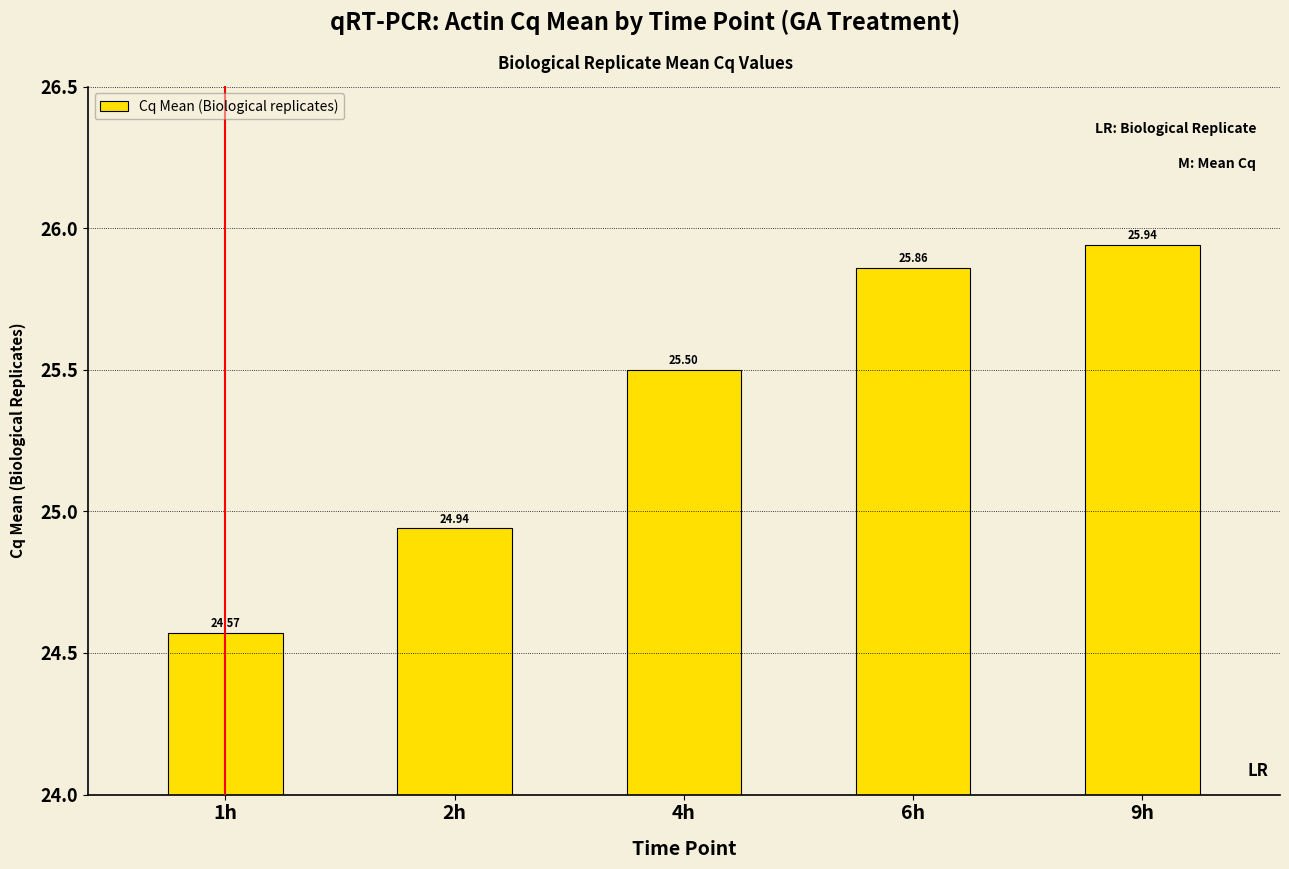

What is the sum of all values?

126.8